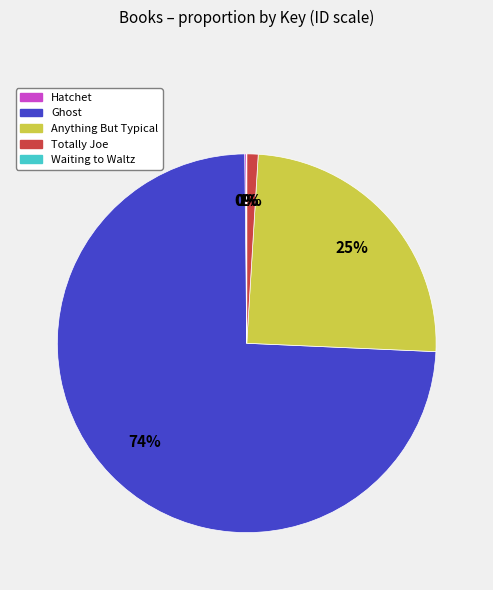

True or false: Anything But Typical accounts for 39% of the total.

False